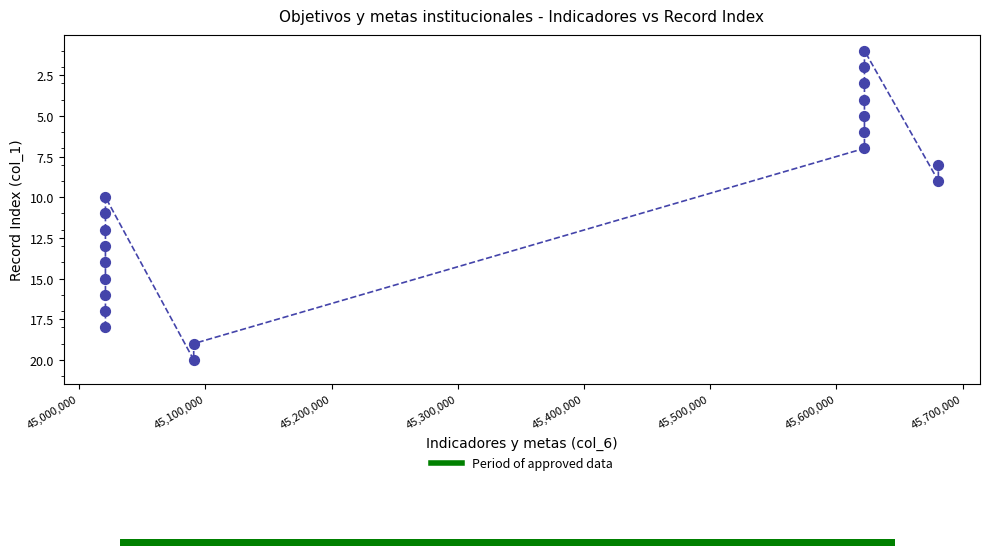

What is the range of X values (max minus min)?

659833